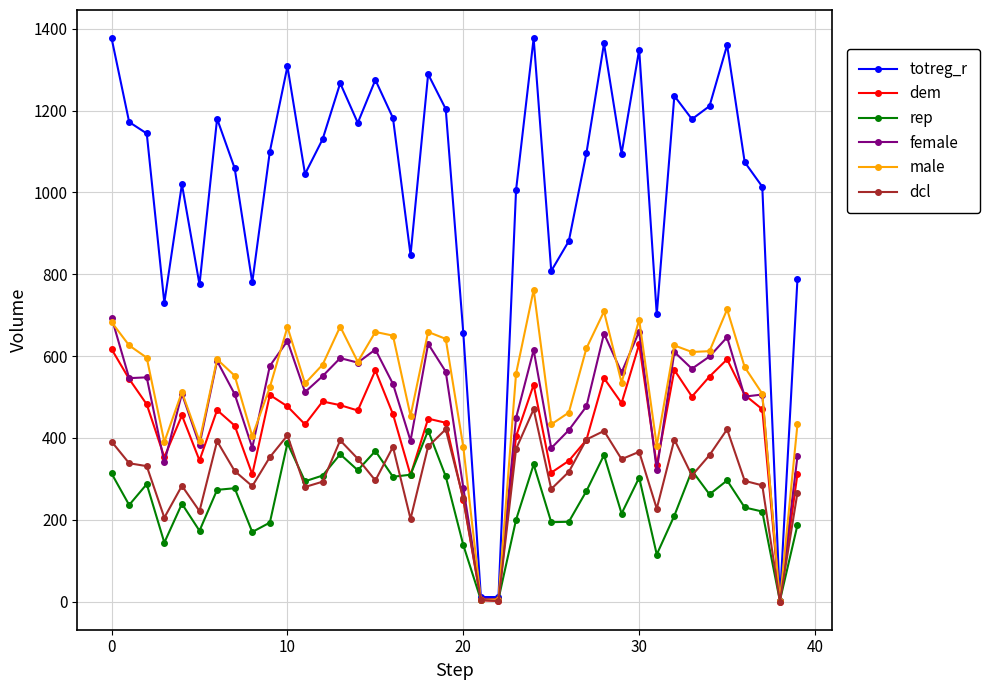

True or false: dcl has more than 0 points higher than both neighbors.

True